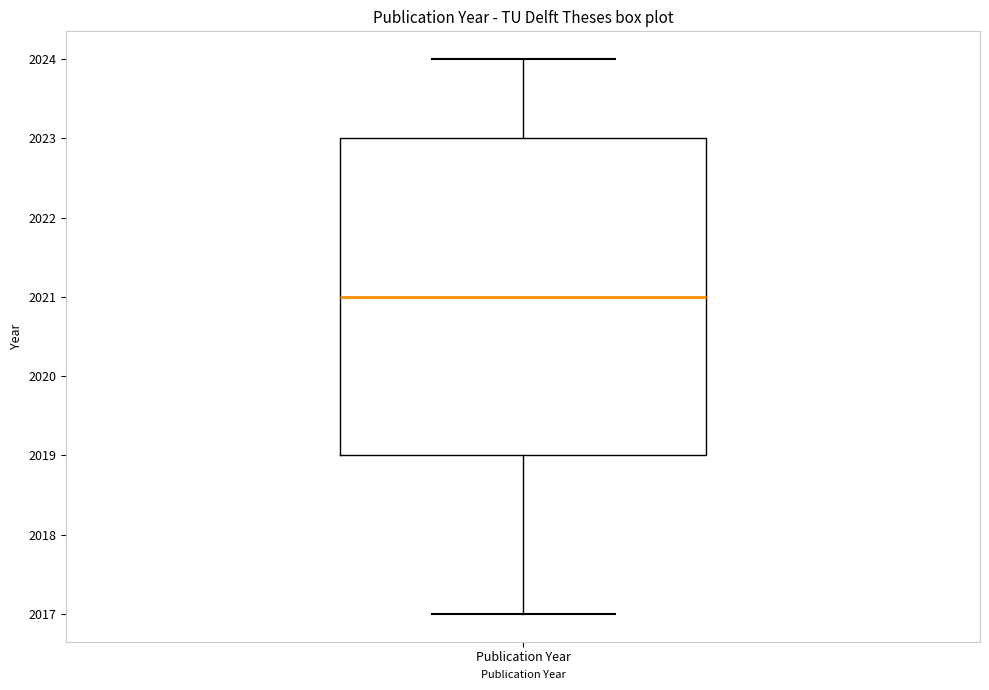

Transcribe this box plot: give where the median line is, the range the box spans, and where the two whiskers end, as read against the y-axis. The values are not printed on the chart, so give them approximately, as read against the axis.

median 2021, box 2019 to 2023, whiskers 2017 to 2024